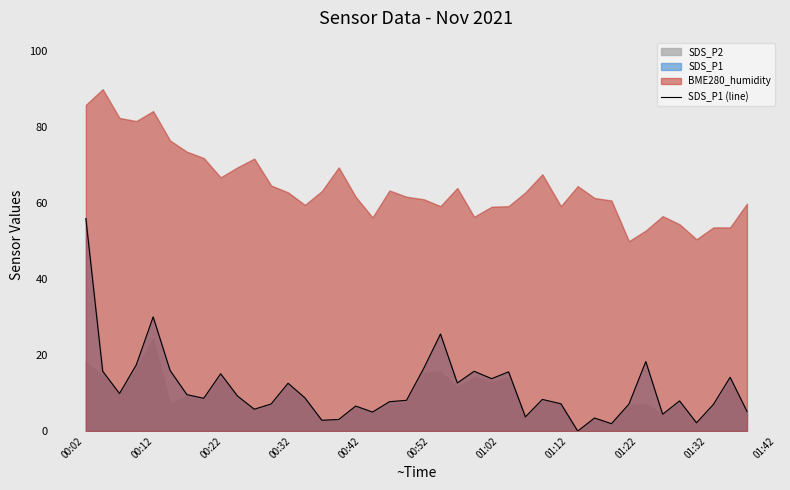

How many interior local peaks (higher than both neighbors) does the data have?

12